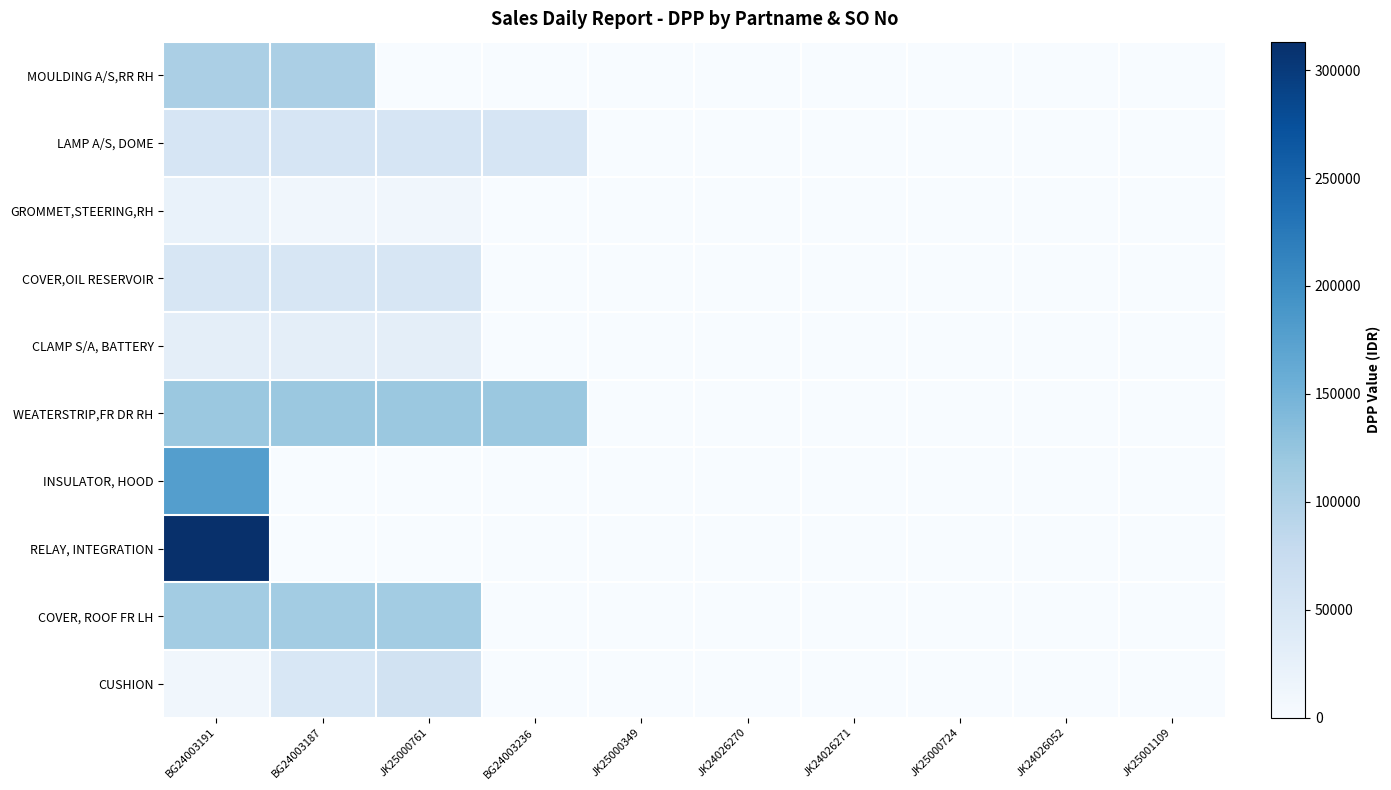

What is the maximum value shown in the chart?

313215.8